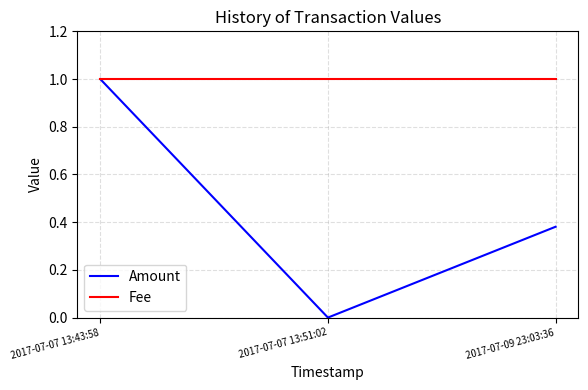

What is the sum of all Amount values?

1.4